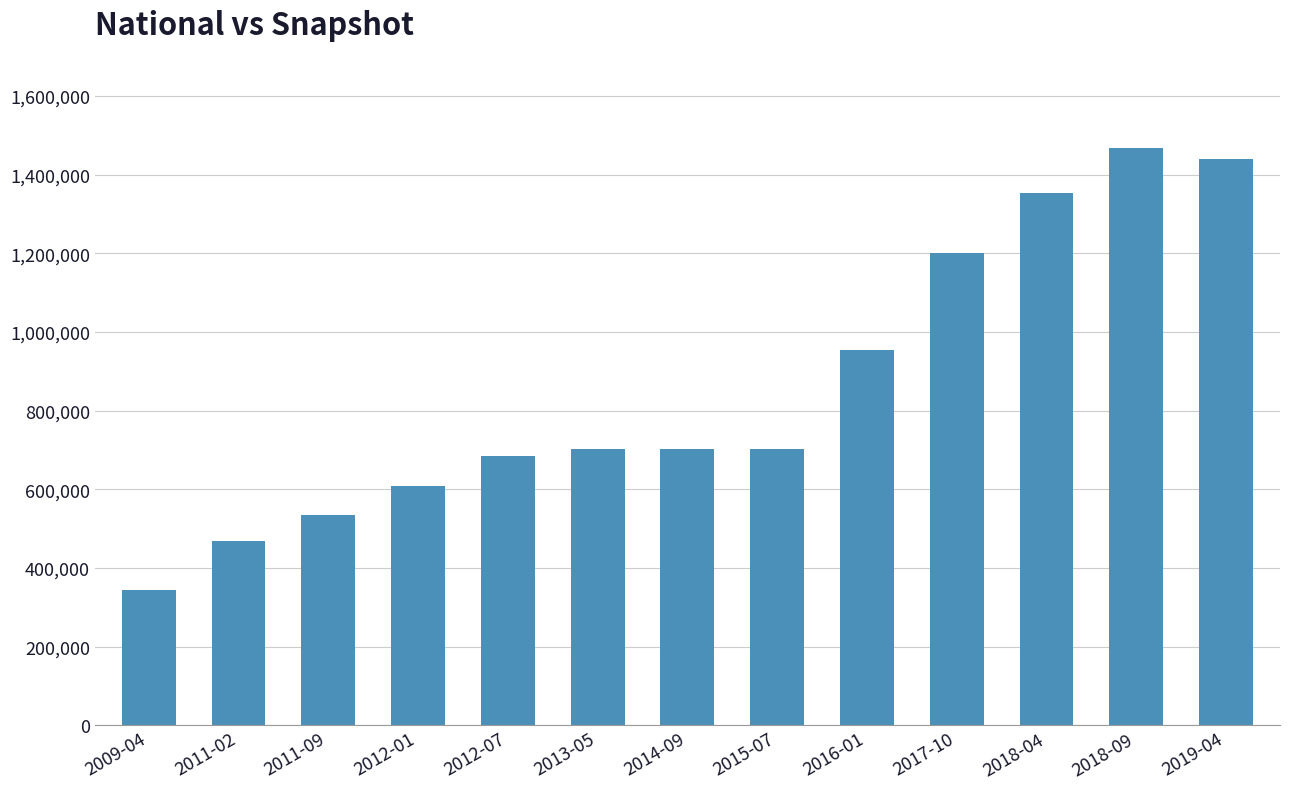

What value does the data have at 2009-04, to the nearest 10?

343680